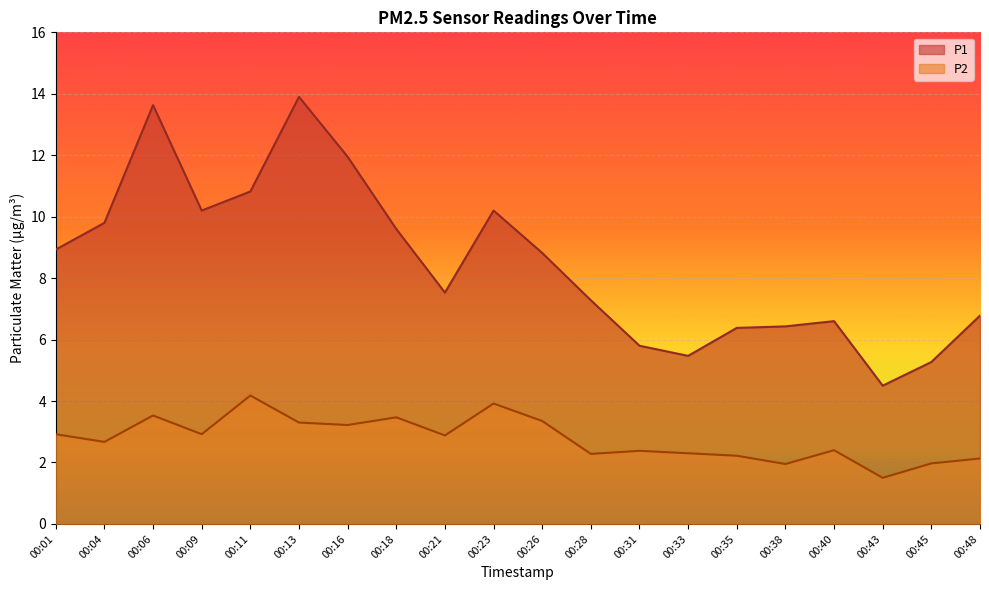

Which has a higher value, 00:13 or 00:11?

00:13